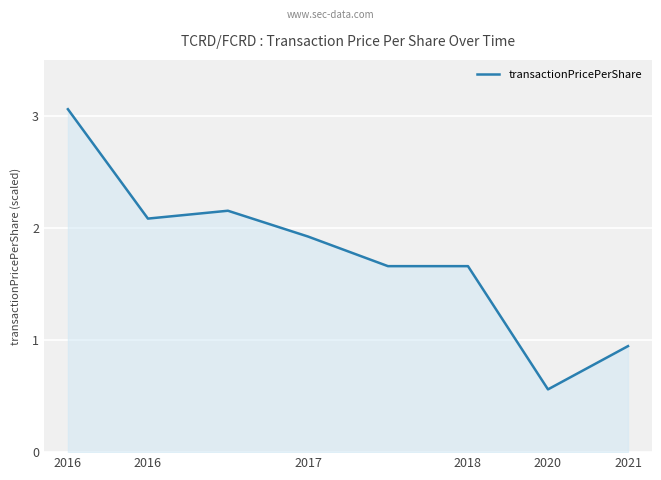

True or false: the data has more than 0 interior local peaks.

True